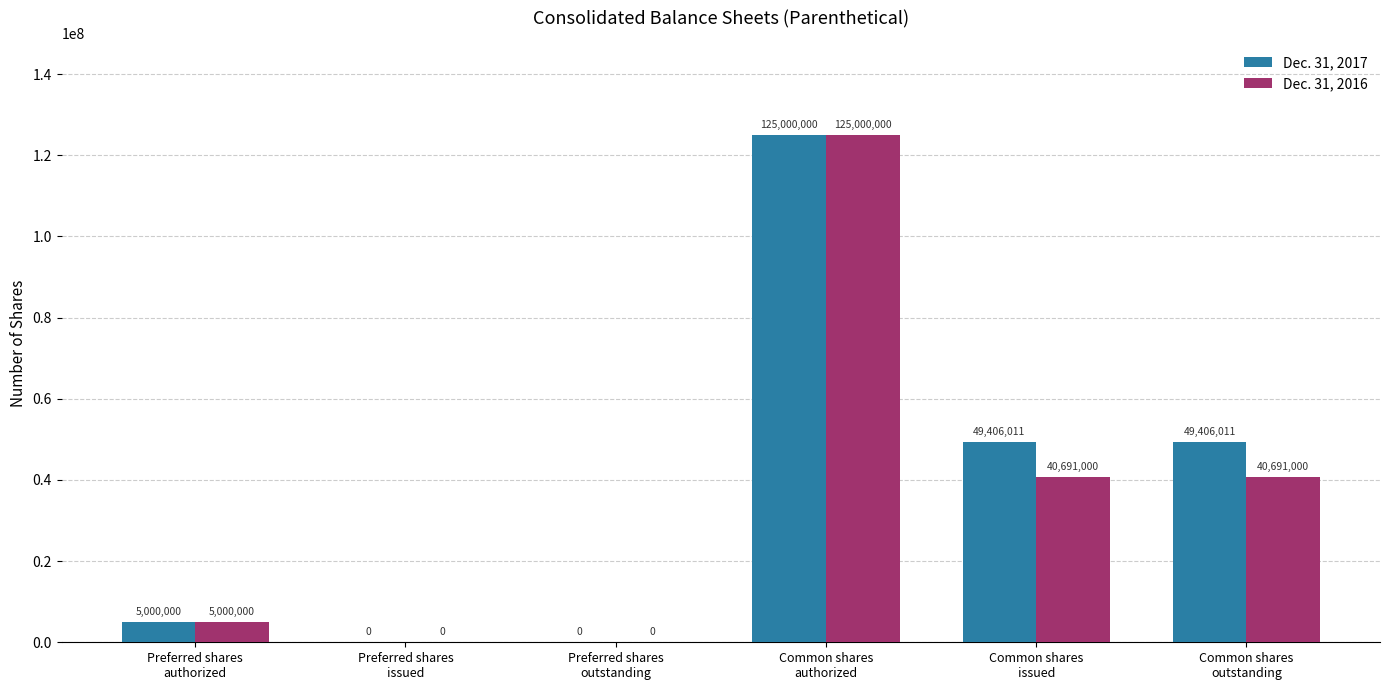

What is the average value of the Dec. 31, 2017 series?

38135337